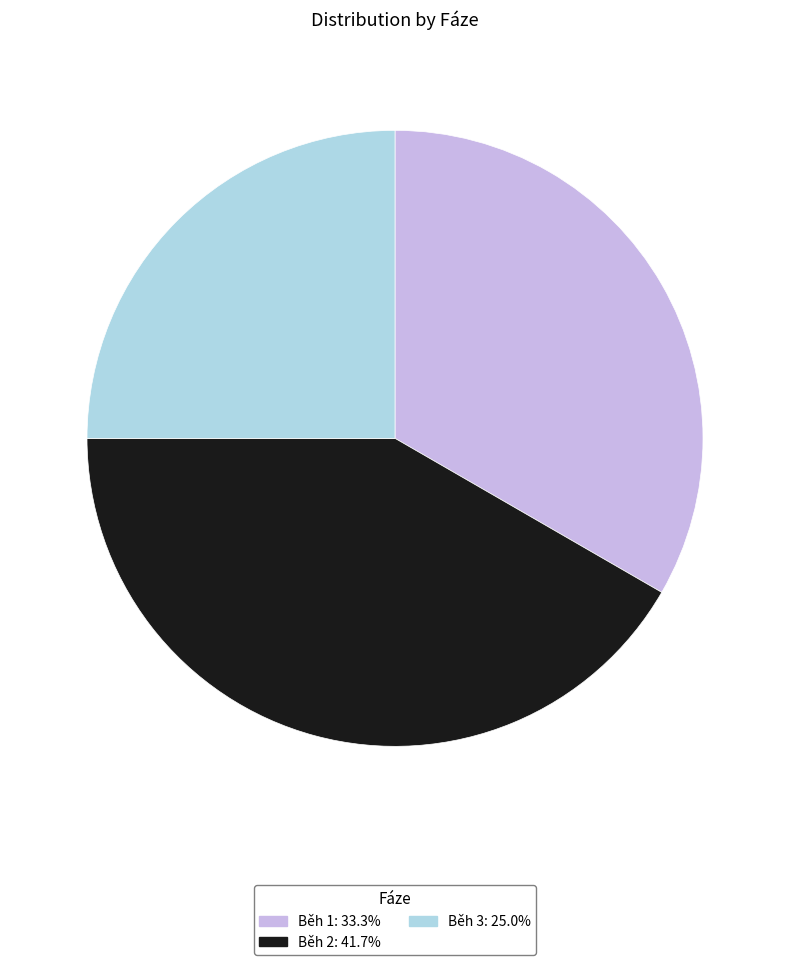

Is the sum of Běh 2 and Běh 1 greater than half?

Yes